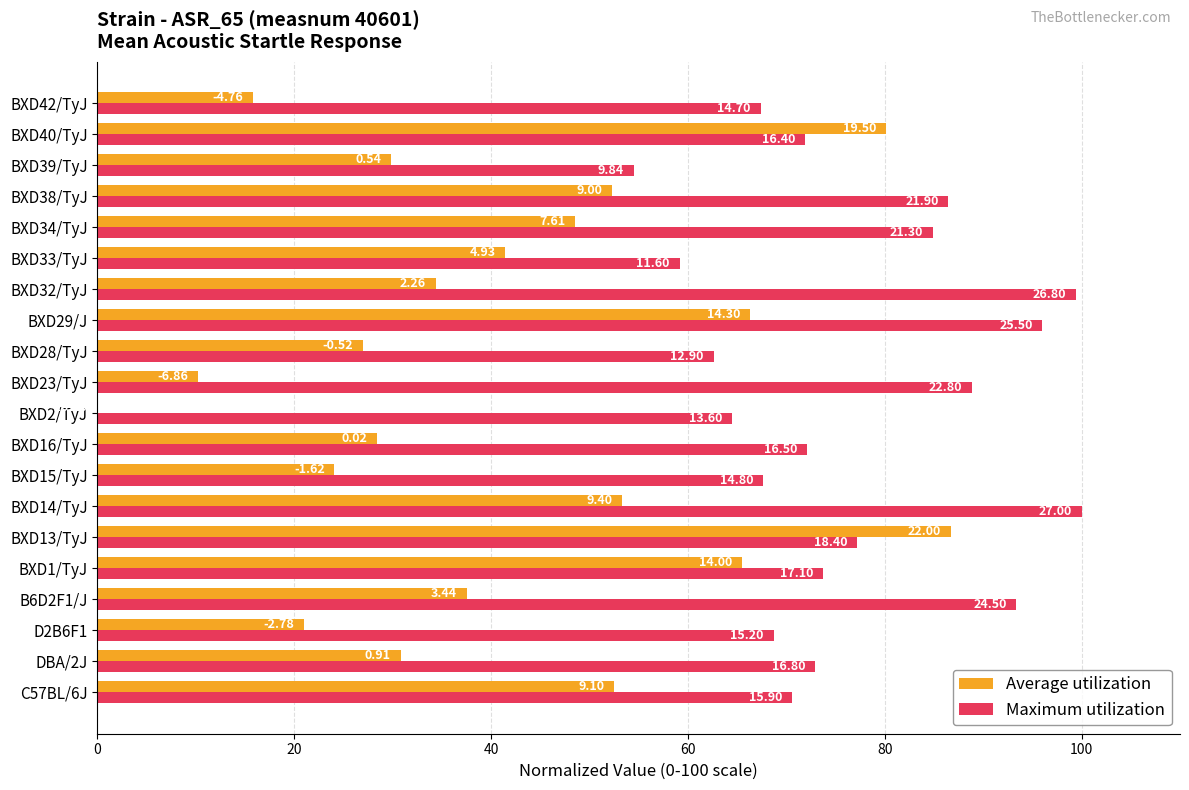

Reading left to right, extract all data points from this chart.

Average utilization: 52.5	30.8	21.0	37.5	65.5	86.7	53.3	24.1	28.4	0.0	10.2	27.0	66.3	34.4	41.5	48.6	52.3	29.8	80.1	15.8
Maximum utilization: 70.6	72.9	68.7	93.4	73.7	77.2	100.0	67.6	72.1	64.5	88.9	62.6	96.0	99.5	59.2	84.9	86.5	54.5	71.9	67.4